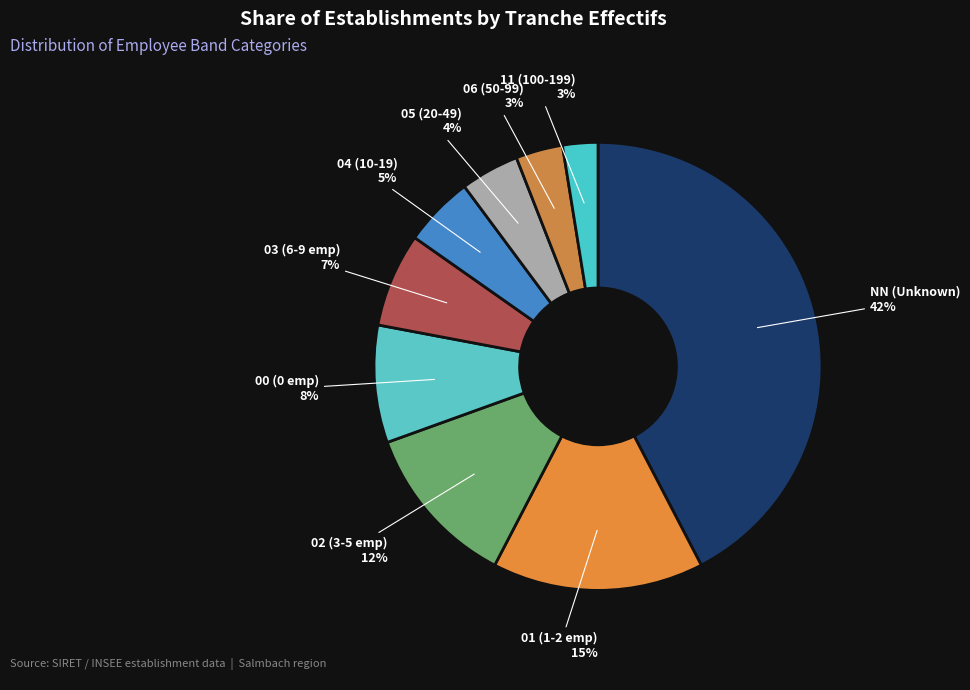

Count the number of slices in the pie.

9